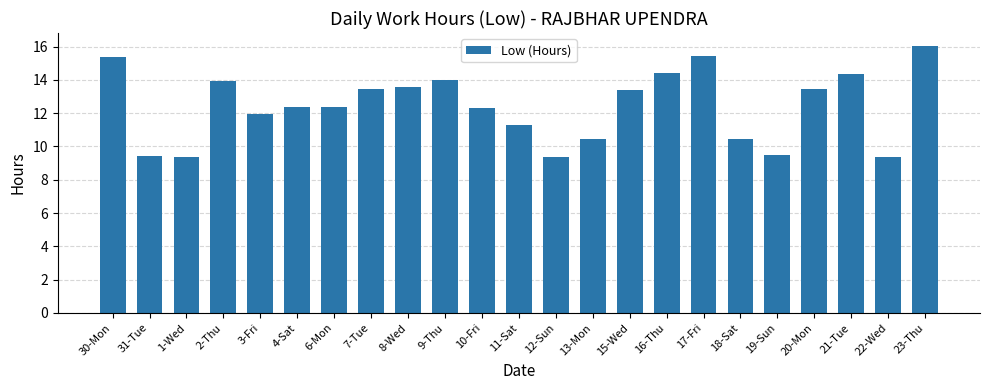

What position from the right is 11-Sat?

12